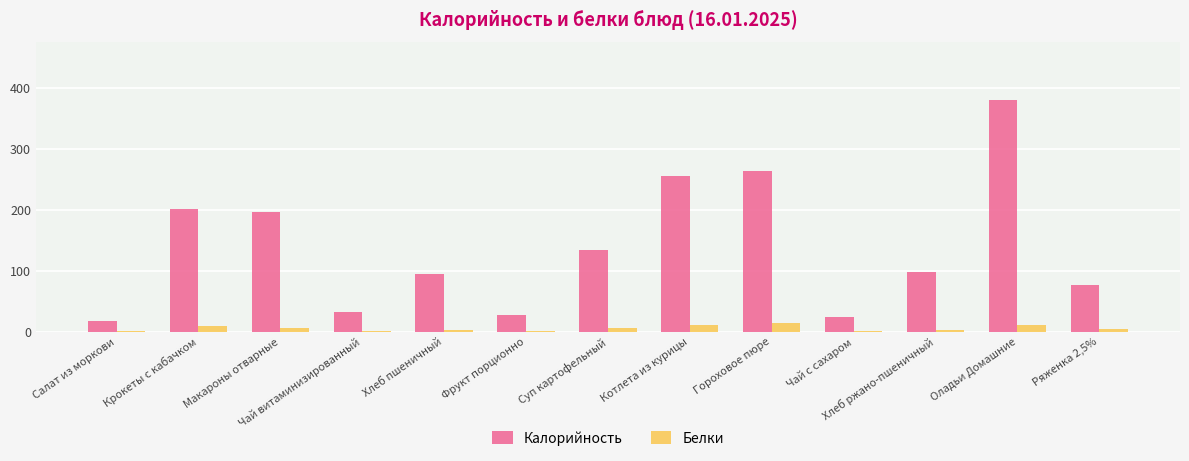

The value of Белки at Хлеб ржано-пшеничный is 3.3. True or false?

True